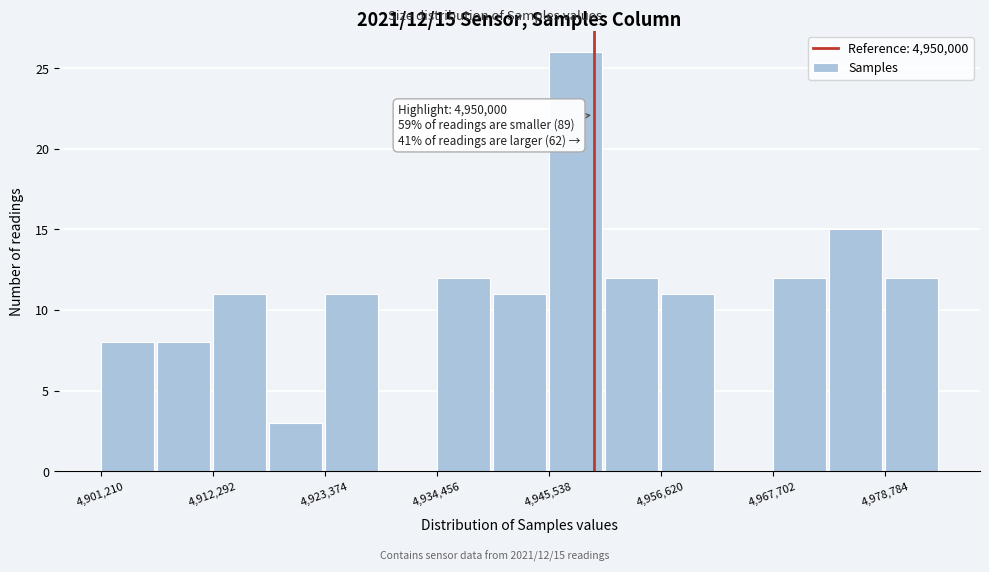

Read against the x-axis, roughly where is the centre of the tallest bar?

4948000